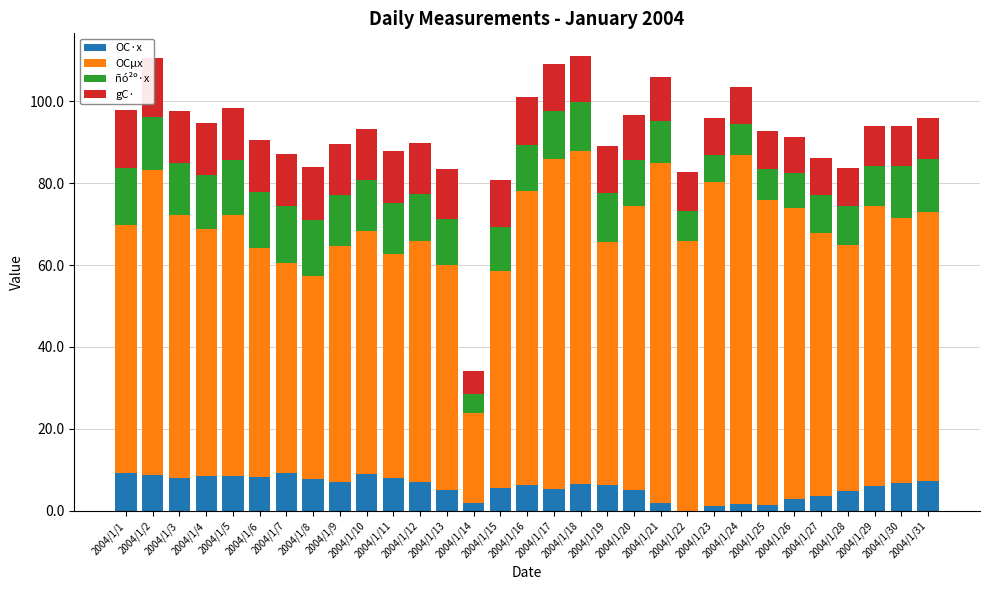

True or false: OCµx has a value of 81.9 at 2004/1/7.

False